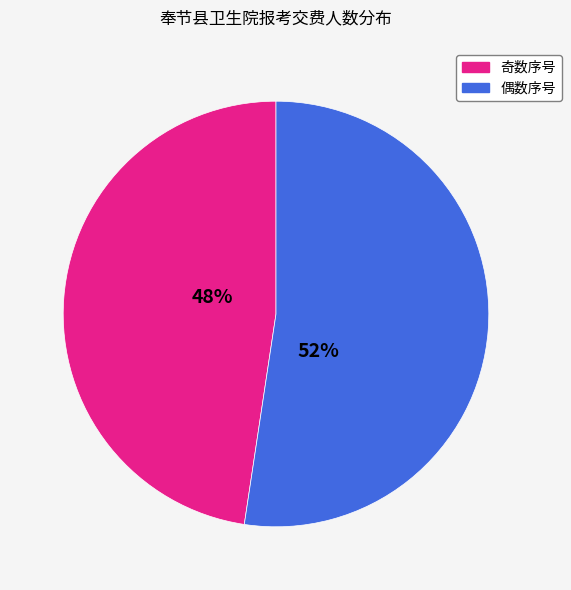

Count the number of slices in the pie.

2